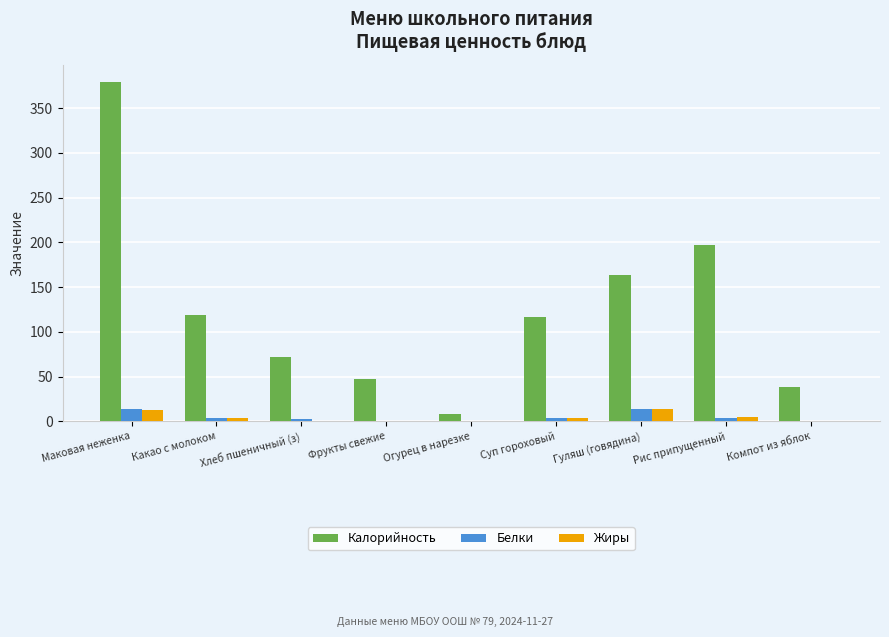

Where does the Жиры series first go above 3?

Маковая неженка